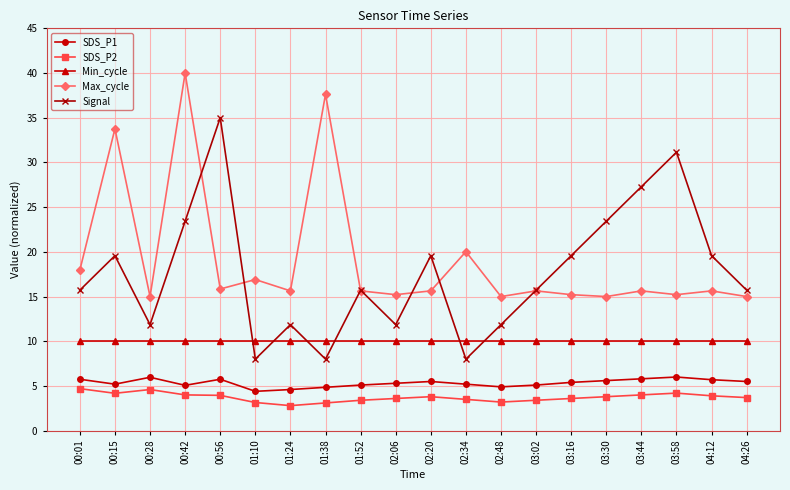

How many categories are shown in the chart?

20